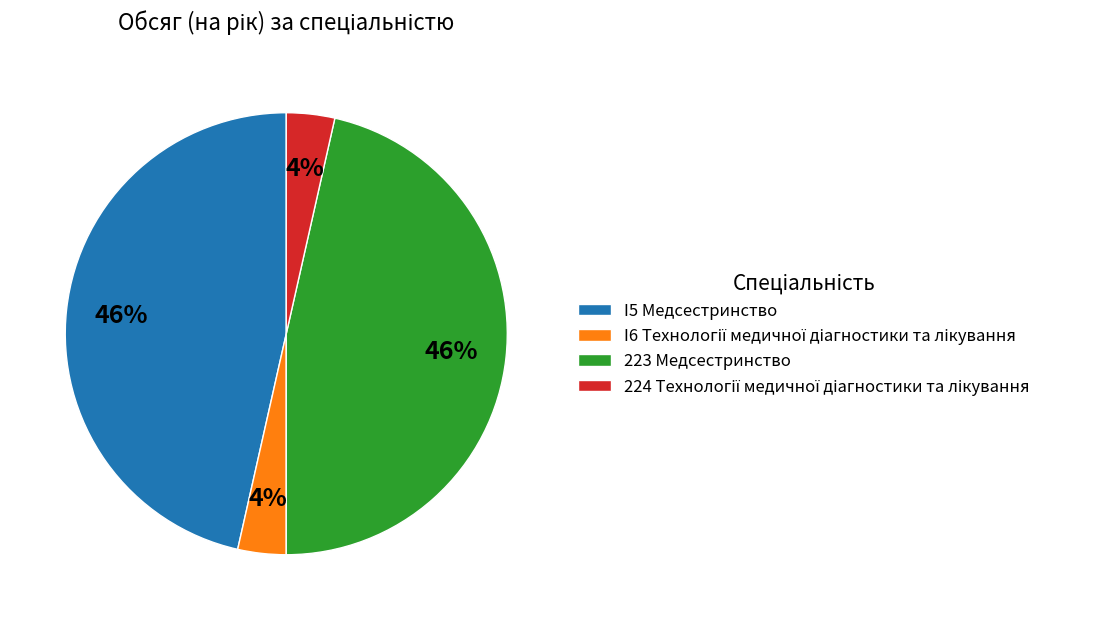

To the nearest percent, what portion does 223 Медсестринство represent?

46%